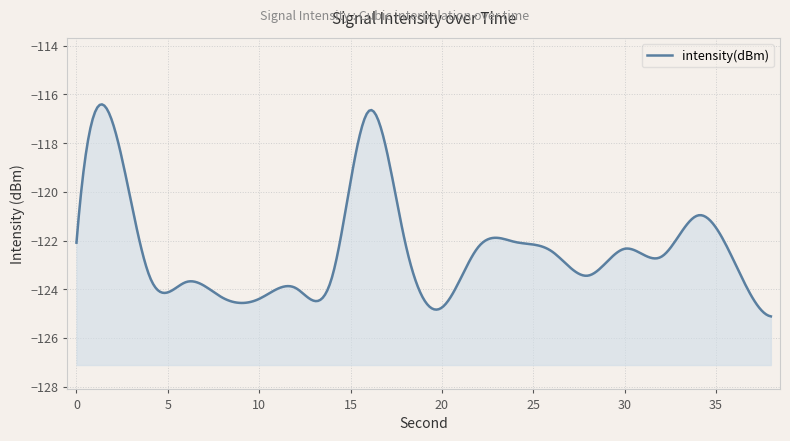

Which category has the lowest value across all series?

38